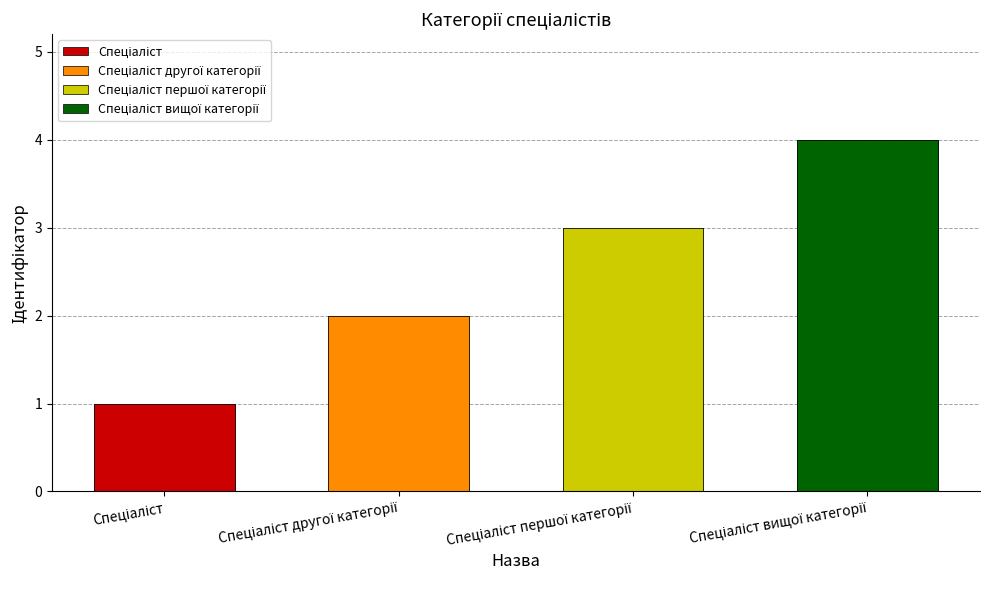

Reading right to left, extract all data points from this chart.

4	3	2	1